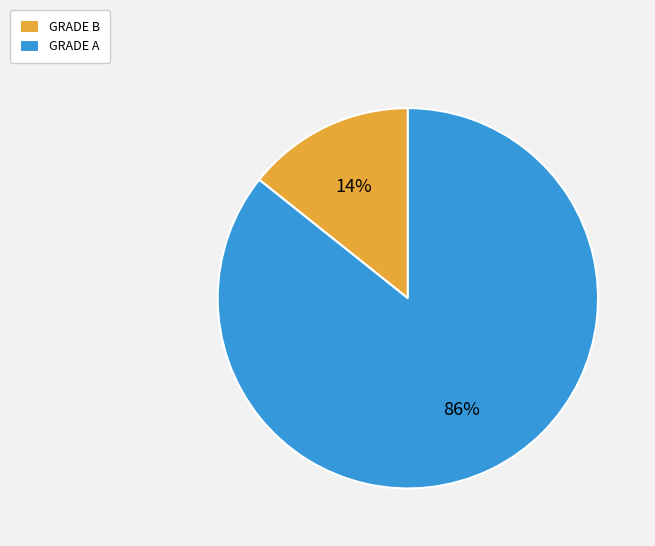

Between GRADE A and GRADE B, which is larger?

GRADE A